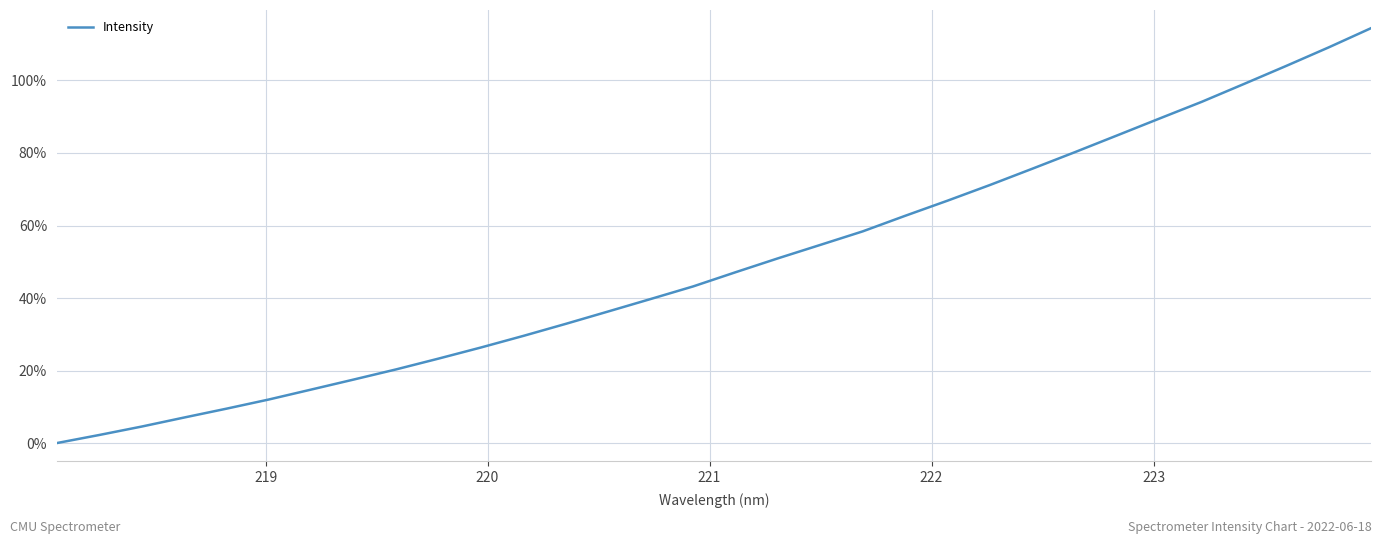

What is the difference between the maximum and minimum values?

114.4